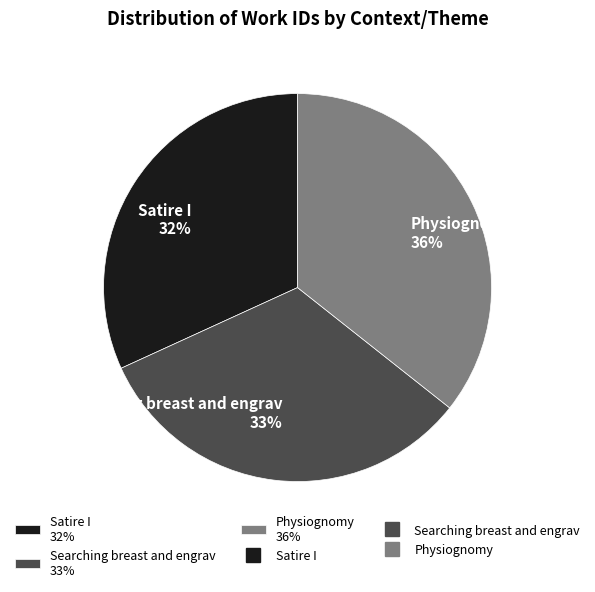

Rank the categories by value from lowest to highest.

Satire I, Searching breast and engrav, Physiognomy